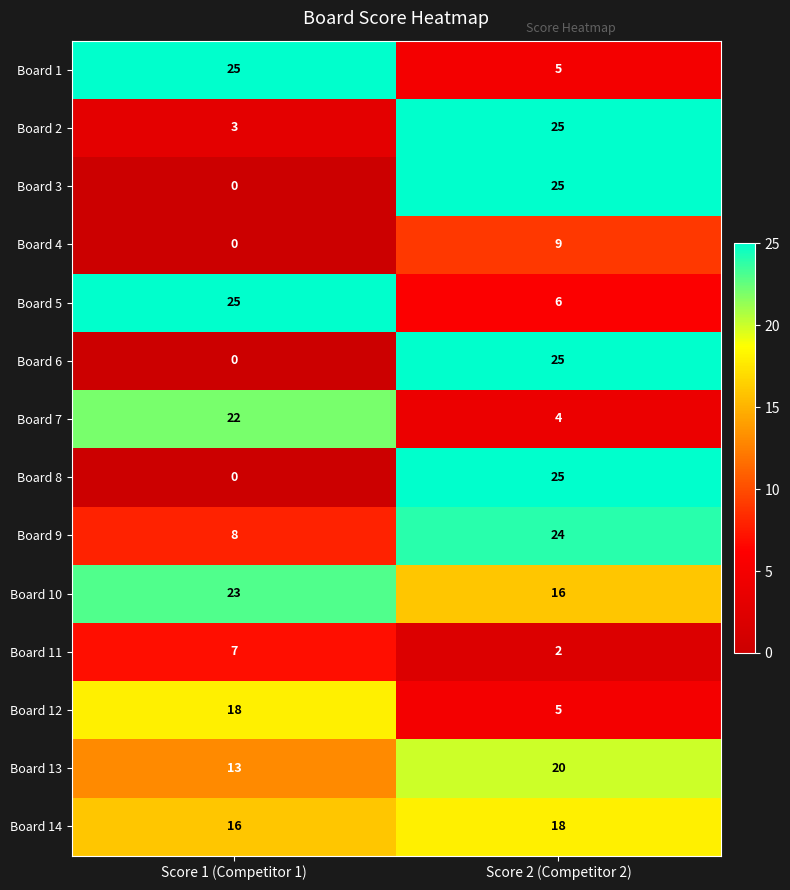

True or false: Board 2 has a value of 5 at Score 1 (Competitor 1).

False